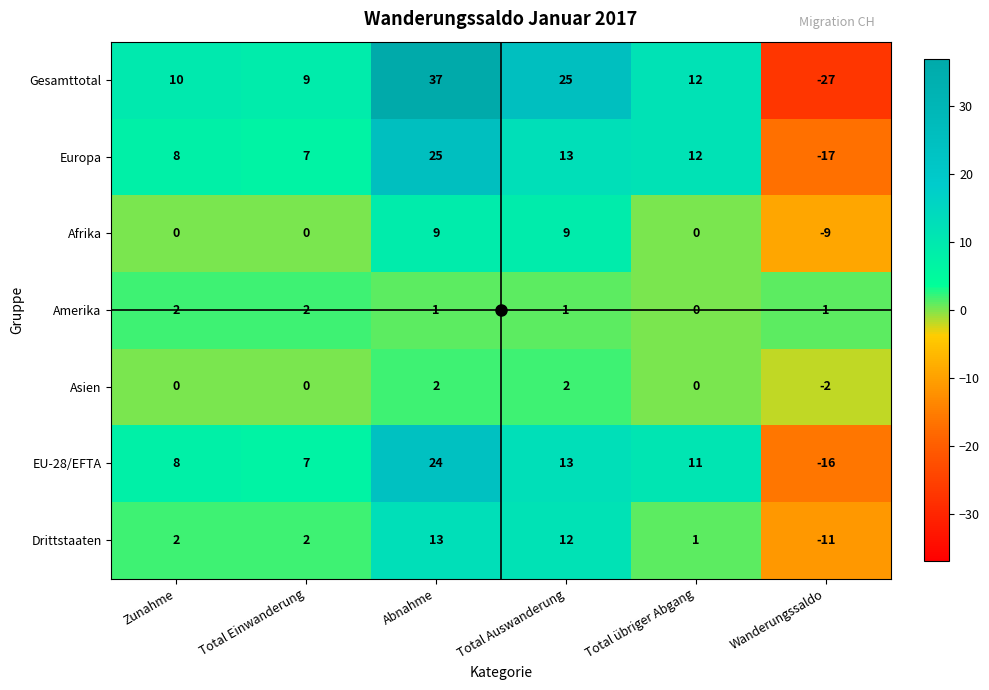

True or false: EU-28/EFTA has a value of 24 at Abnahme.

True